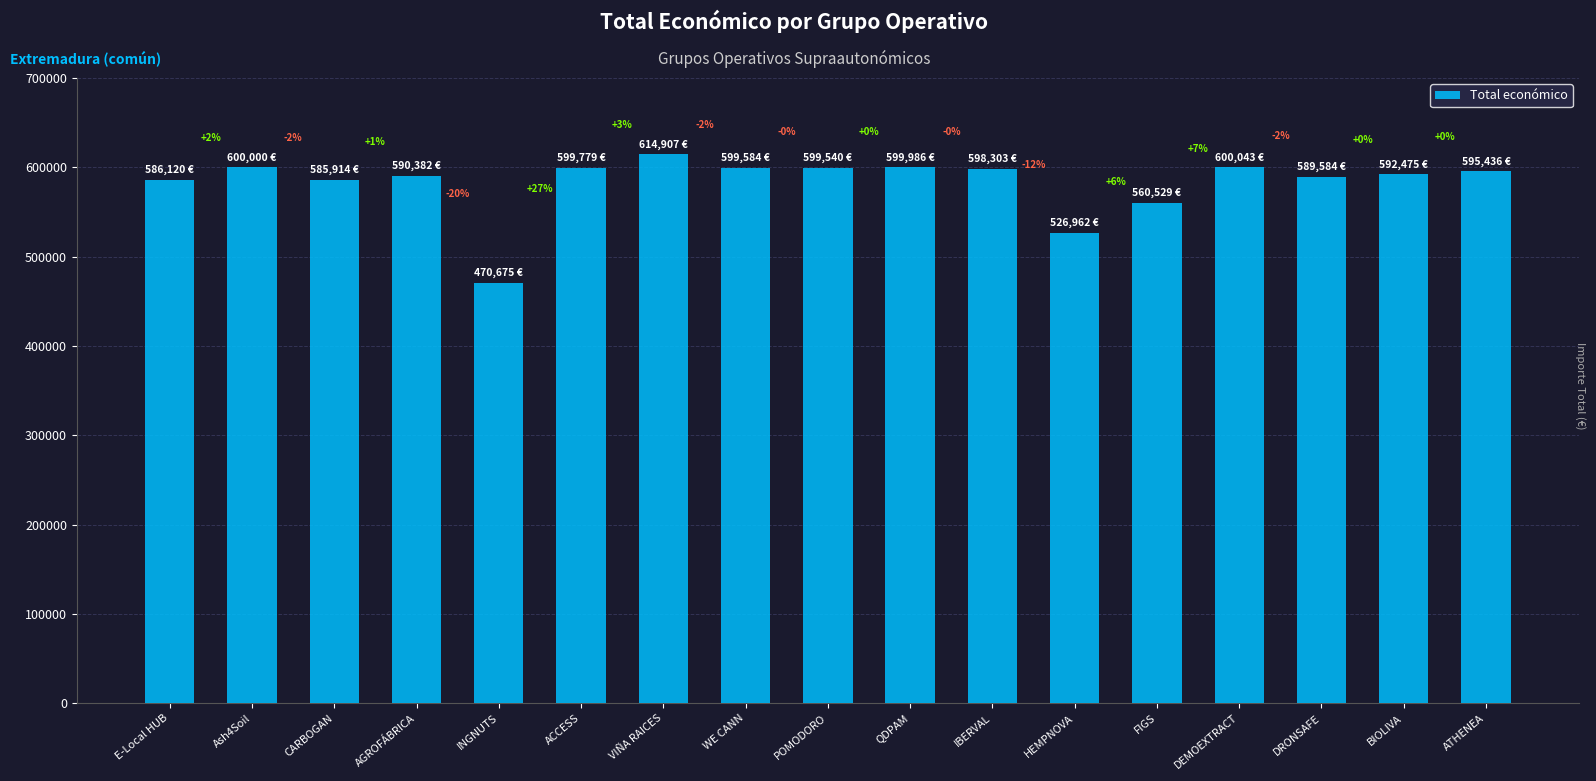

Reading left to right, transcribe all the data shown in this chart.

586120	600000	585914	590382	470675	599779	614907	599584	599540	599986	598303	526962	560529	600043	589584	592475	595436